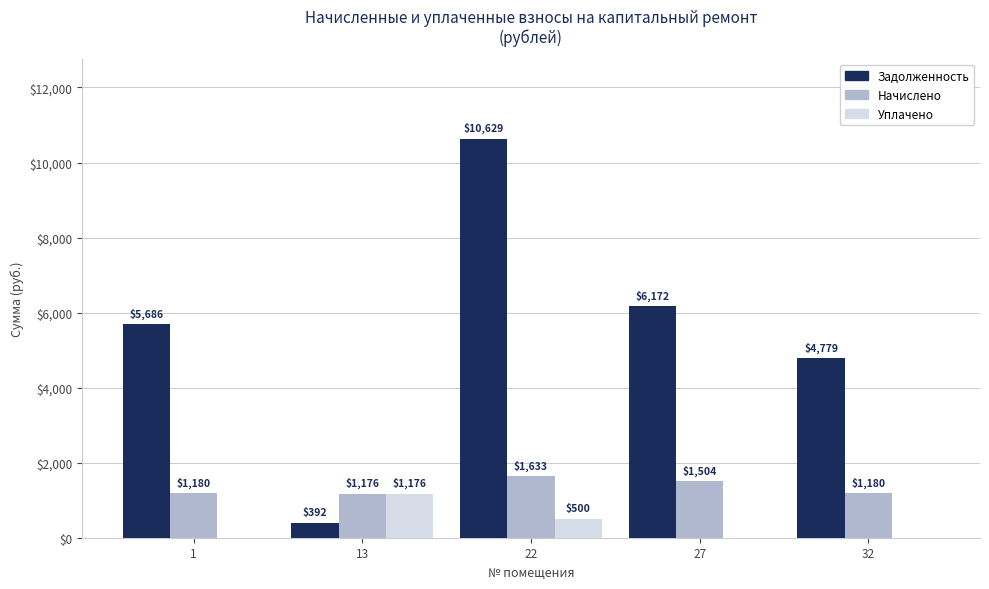

What are all the series names shown in the legend?

Задолженность, Начислено, Уплачено